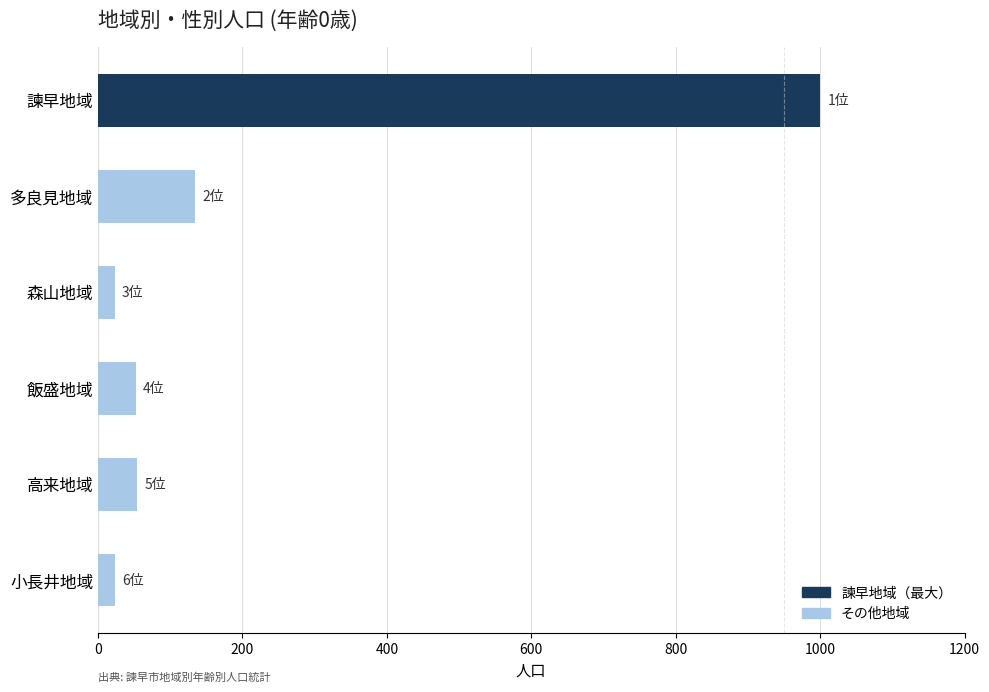

Is it true that the value at 多良見地域 is 47?

False